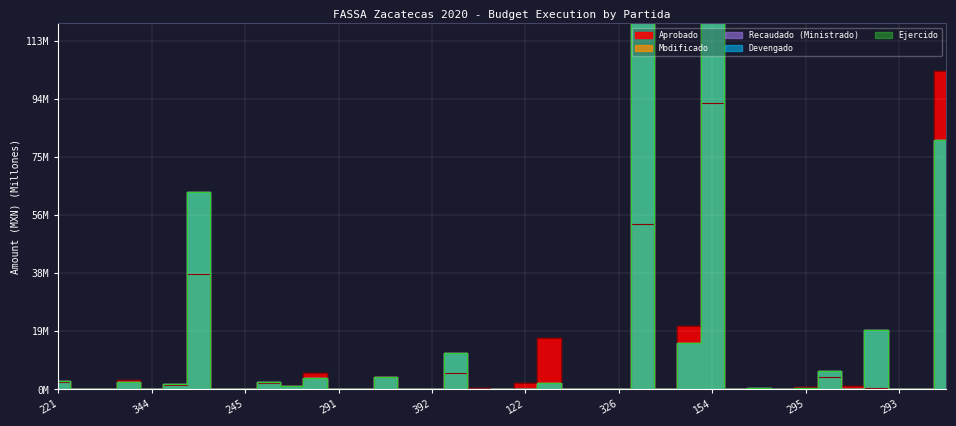

What is the sum of the Modificado values at 144 and 154?

211.1